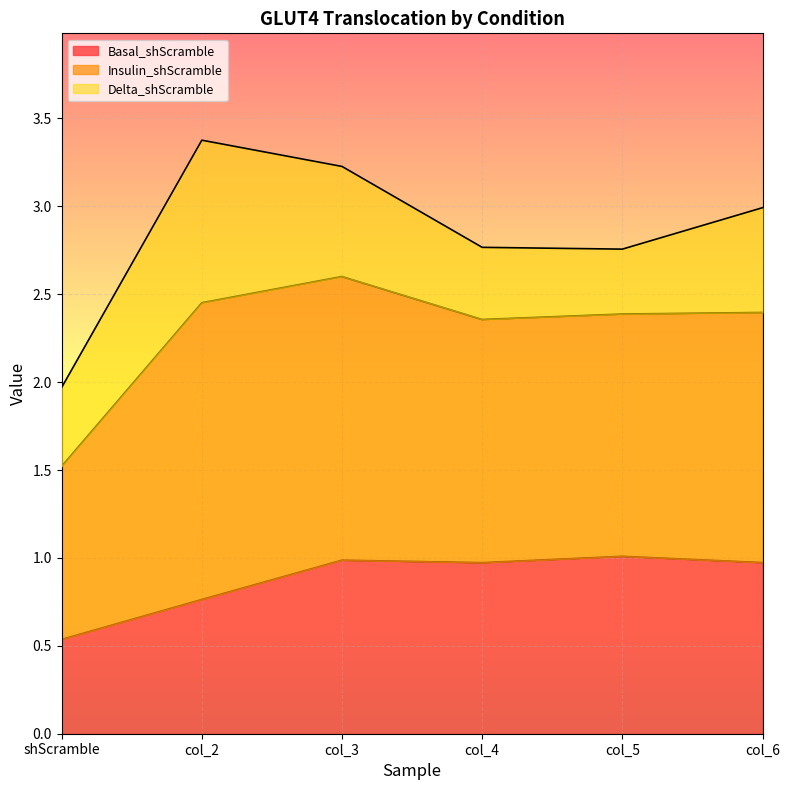

What is the maximum value for Basal_shScramble?

1.0